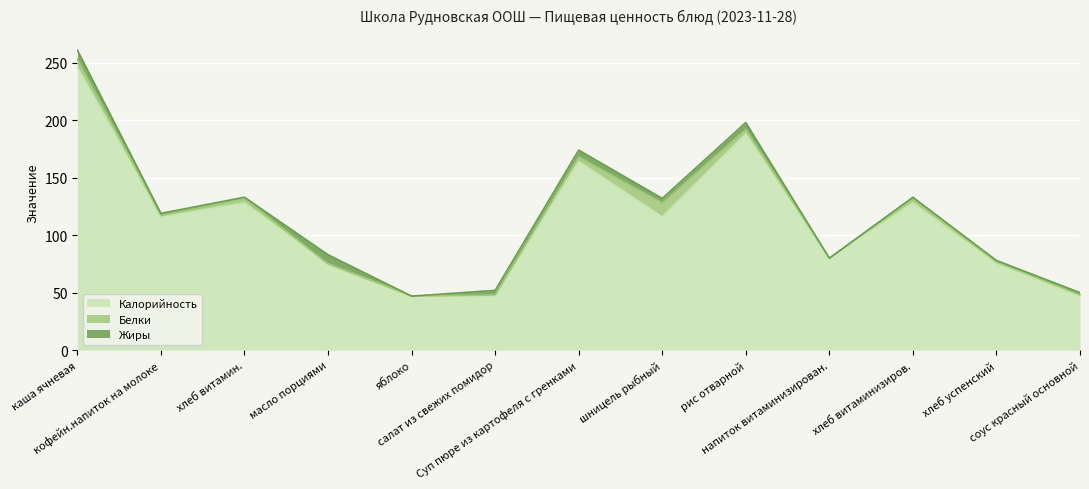

Where is Белки nearest to the value 6?

каша ячневая